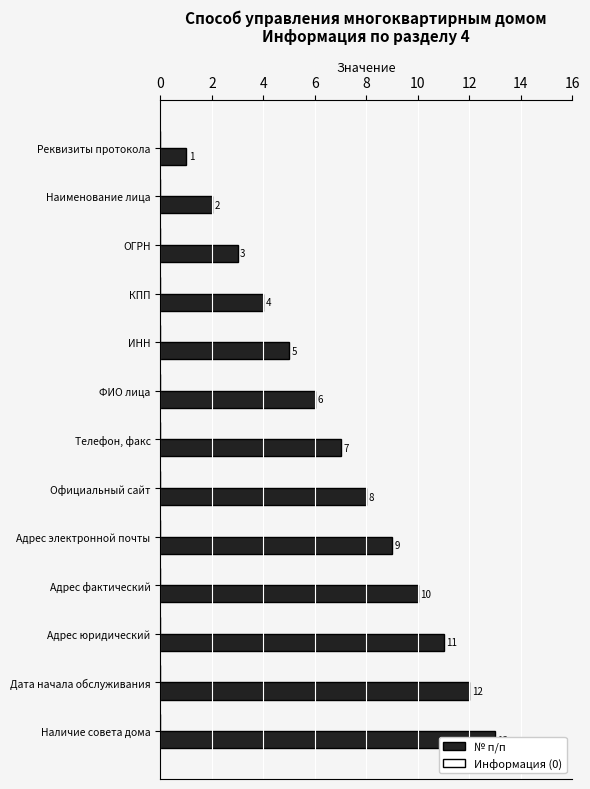

How many bars are there in total?

26